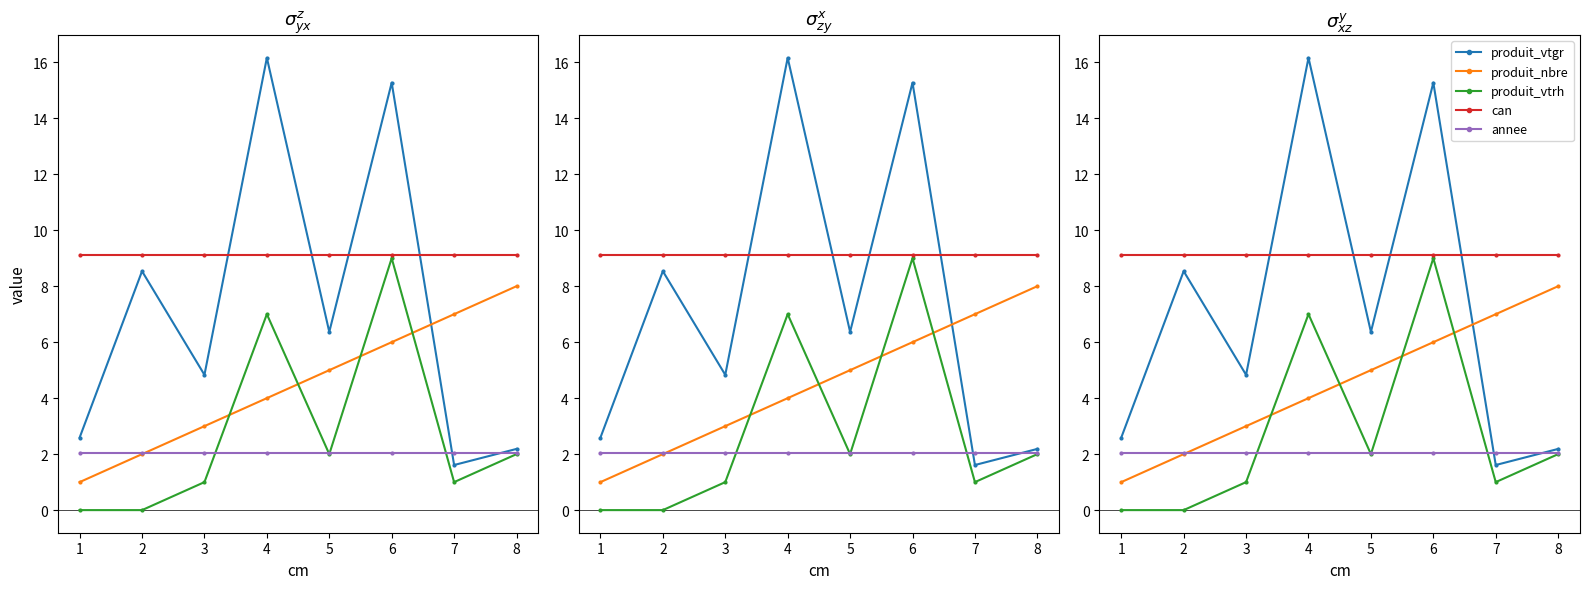

How many times do annee and produit_nbre cross each other?

1